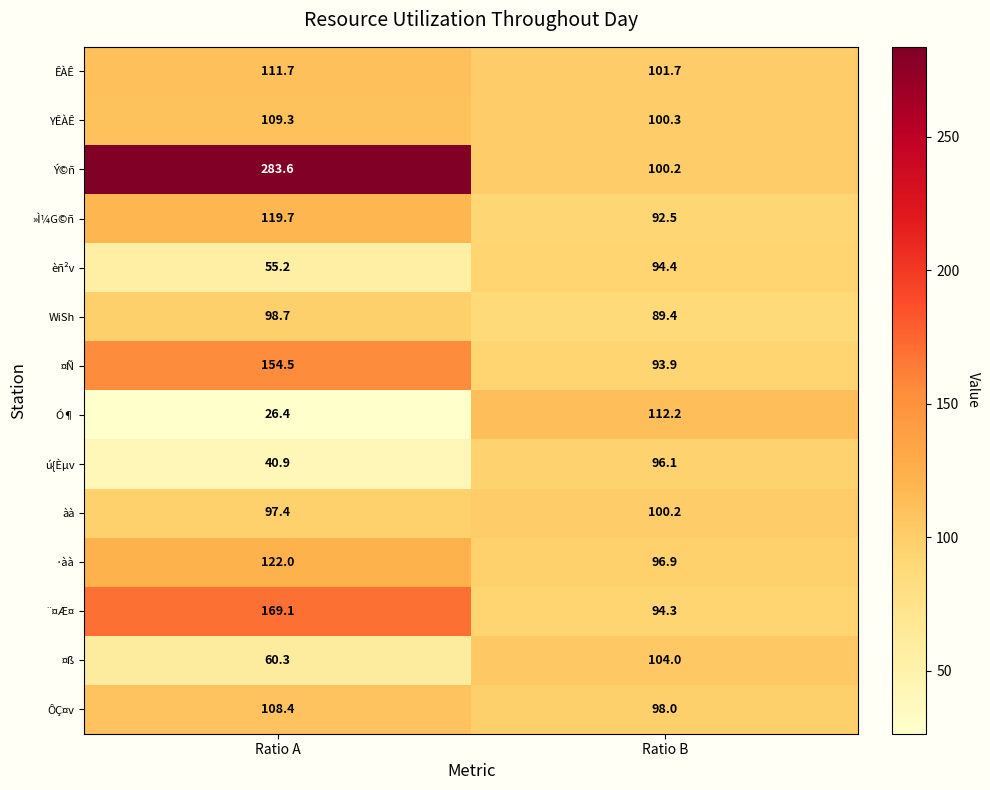

Which series has the largest total across all categories?

Ý©ñ